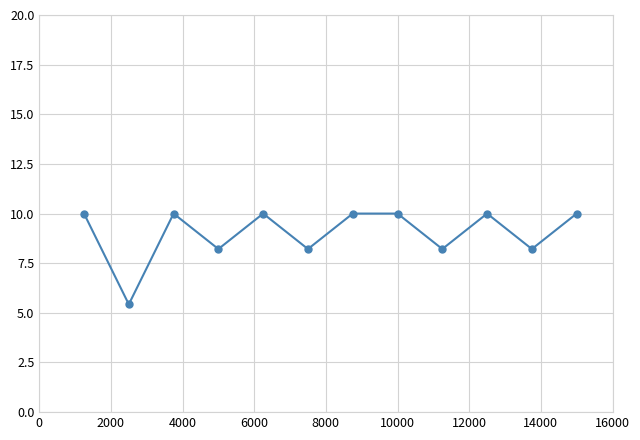

What is the average value?

9.0